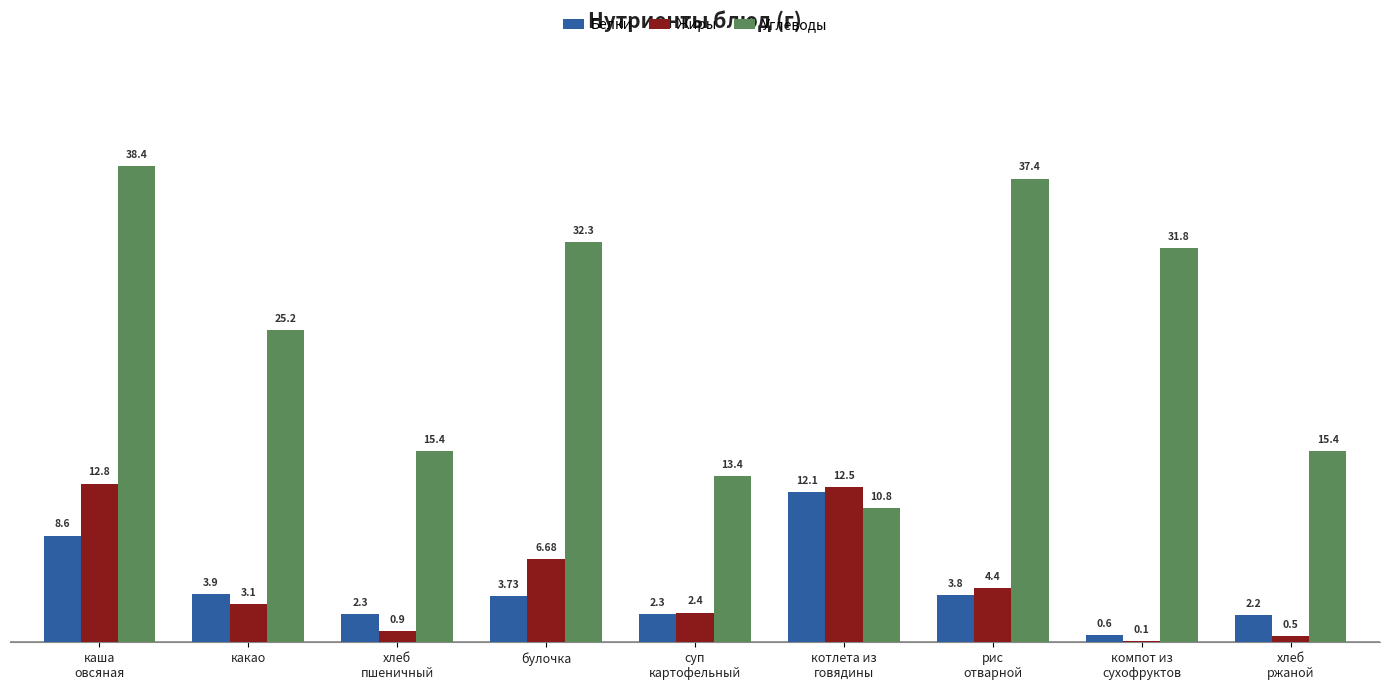

The value of Жиры at рис
отварной is 1.8. True or false?

False